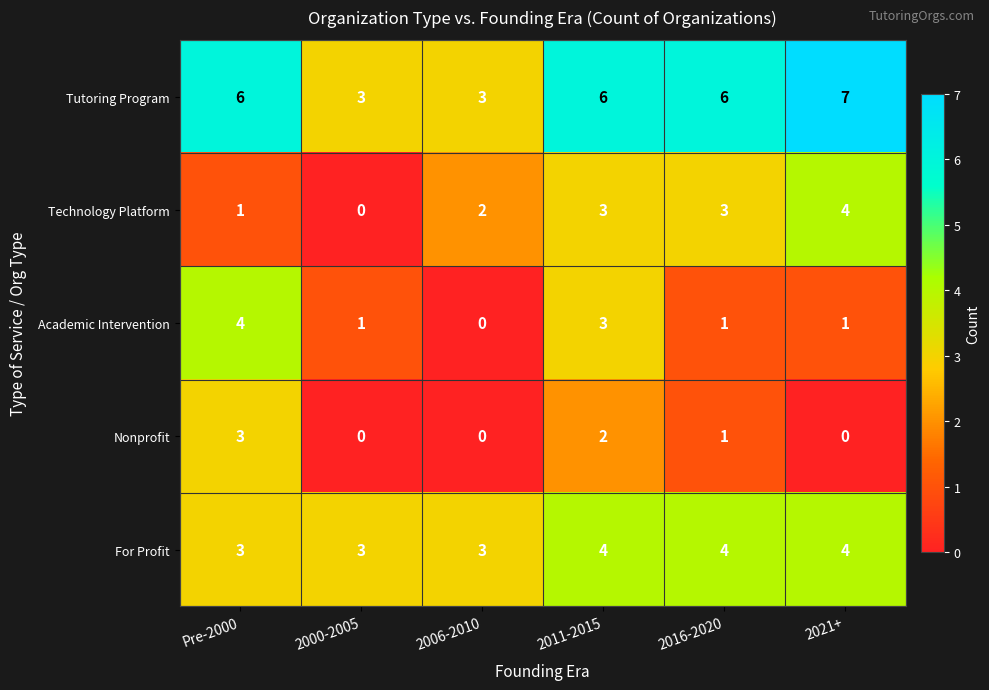

Reading left to right, extract all data points from this chart.

Tutoring Program: 6	3	3	6	6	7
Technology Platform: 1	0	2	3	3	4
Academic Intervention: 4	1	0	3	1	1
Nonprofit: 3	0	0	2	1	0
For Profit: 3	3	3	4	4	4